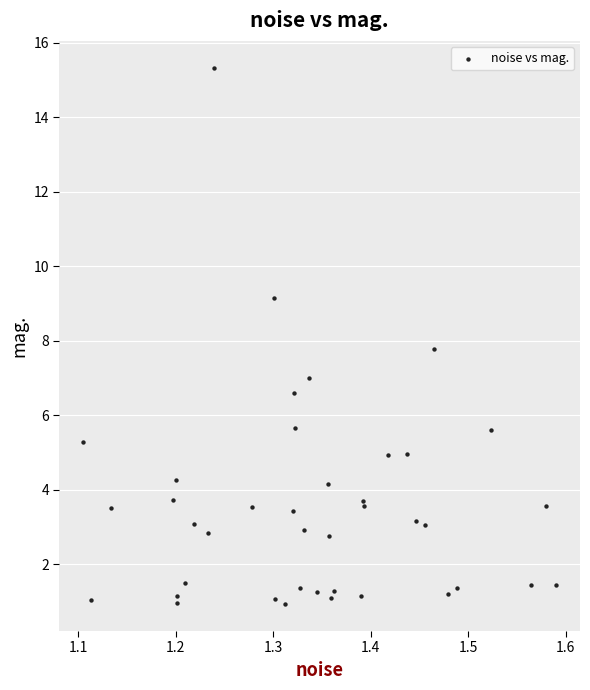

What Y value in the scatter plot is closest to 8?

7.8